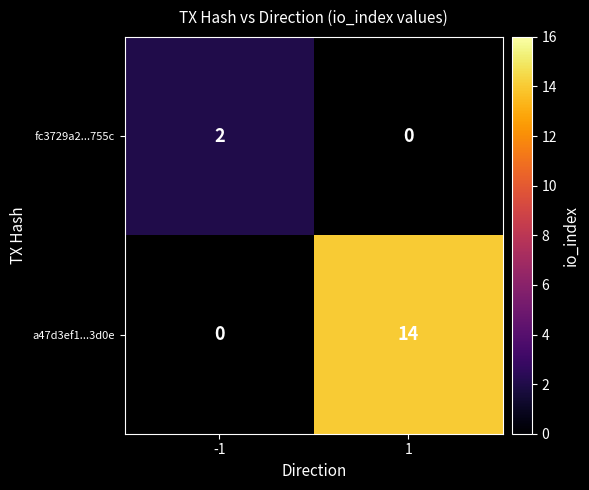

Count the number of data series in this chart.

2